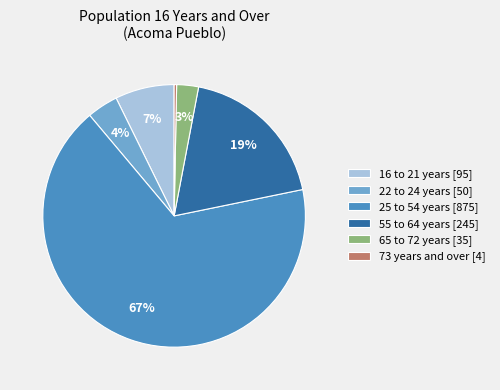

Do 65 to 72 years [35] and 55 to 64 years [245] together represent more than half of the pie?

No